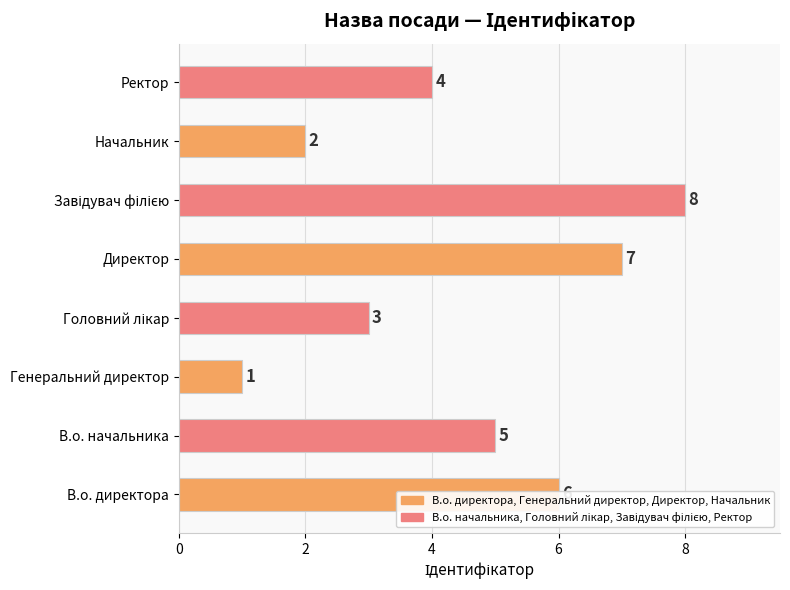

Which category has the lowest value across all series?

Генеральний директор